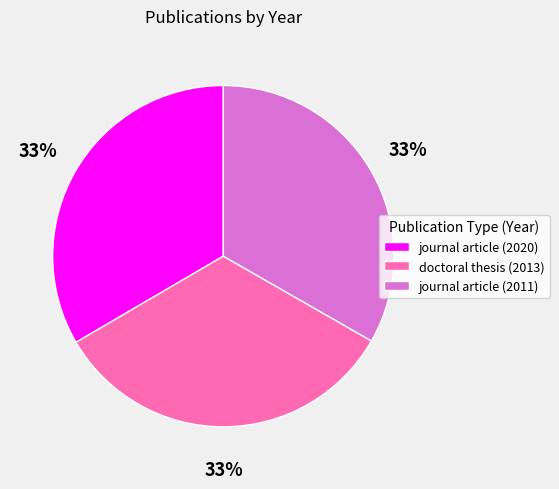

Do journal article (2011) and doctoral thesis (2013) together represent more than half of the pie?

Yes